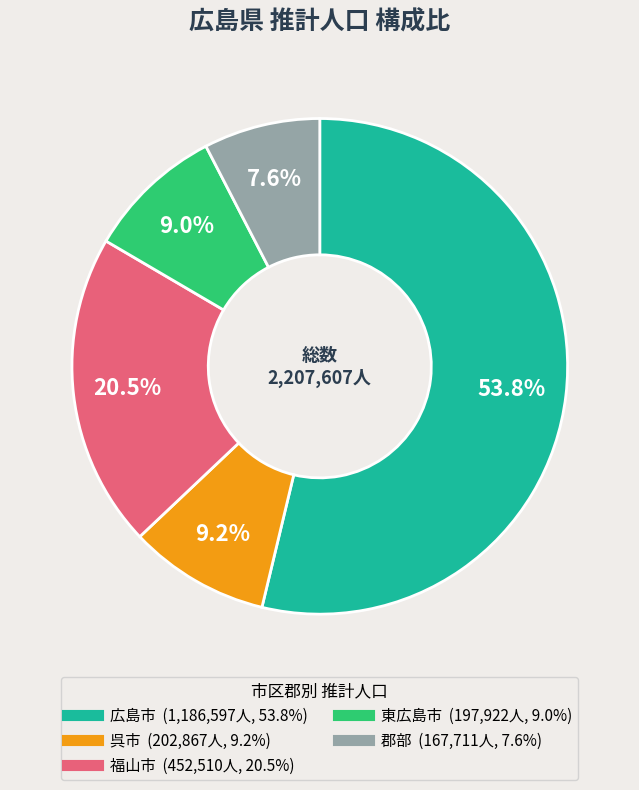

What is the total percentage of 広島市 and 郡部?

61.3%